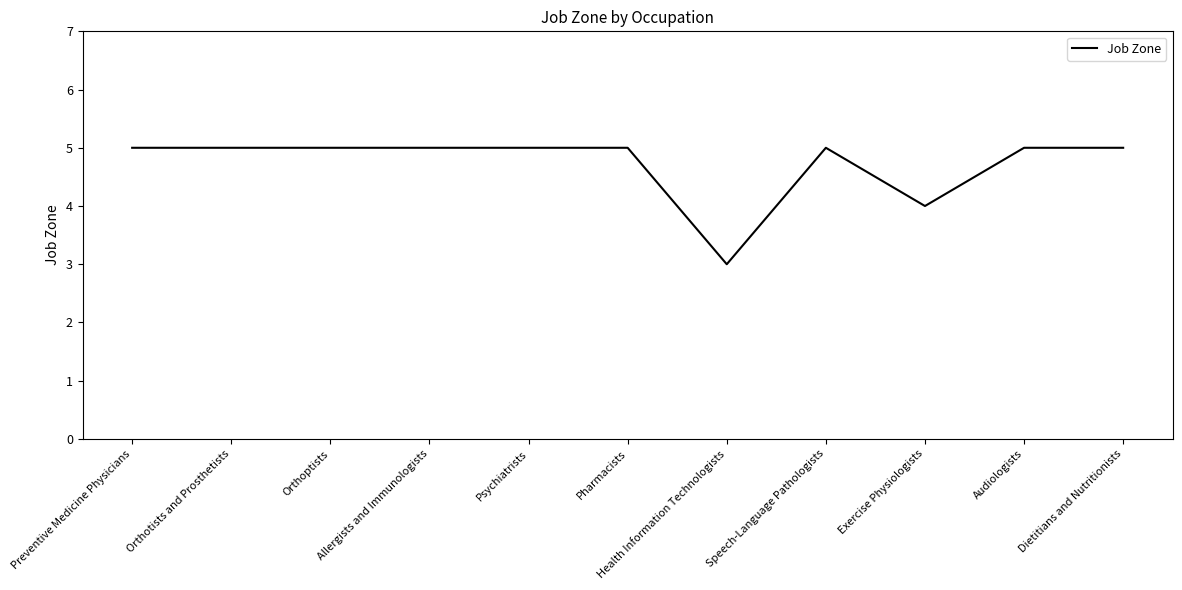

What value does the data have at Audiologists?

5